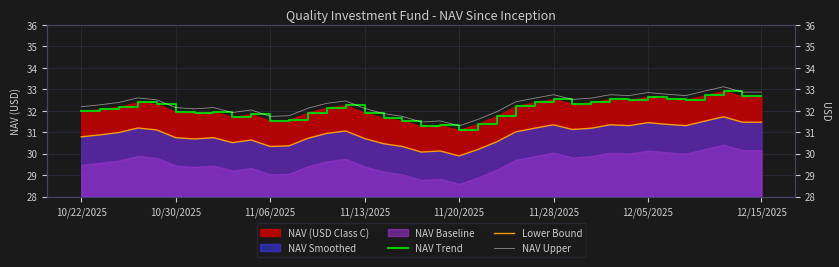

What is the average value of the Lower Bound series?

30.9